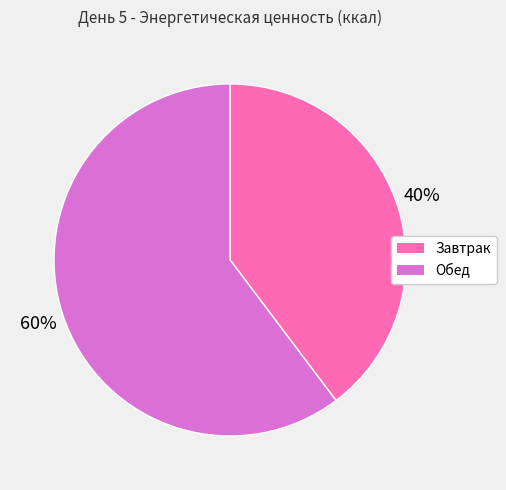

Combined, do Обед and Завтрак account for over 50%?

Yes